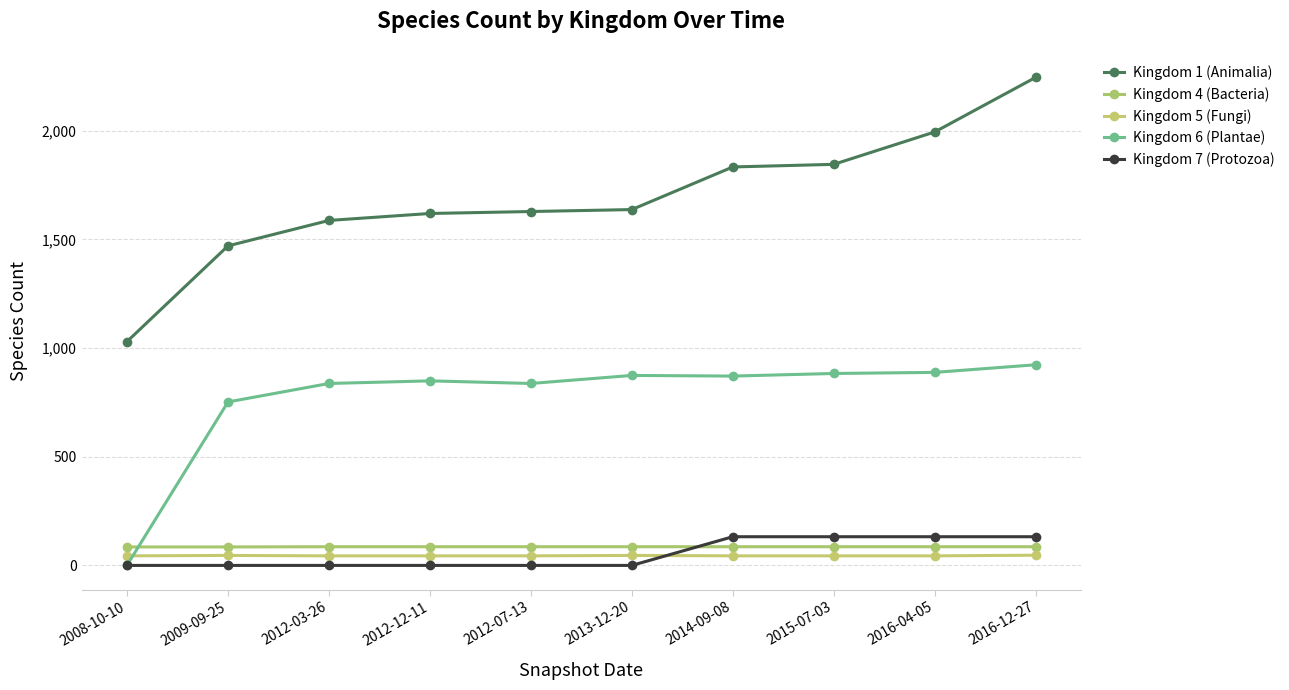

True or false: Kingdom 1 (Animalia) has more than 1 interior local peaks.

False